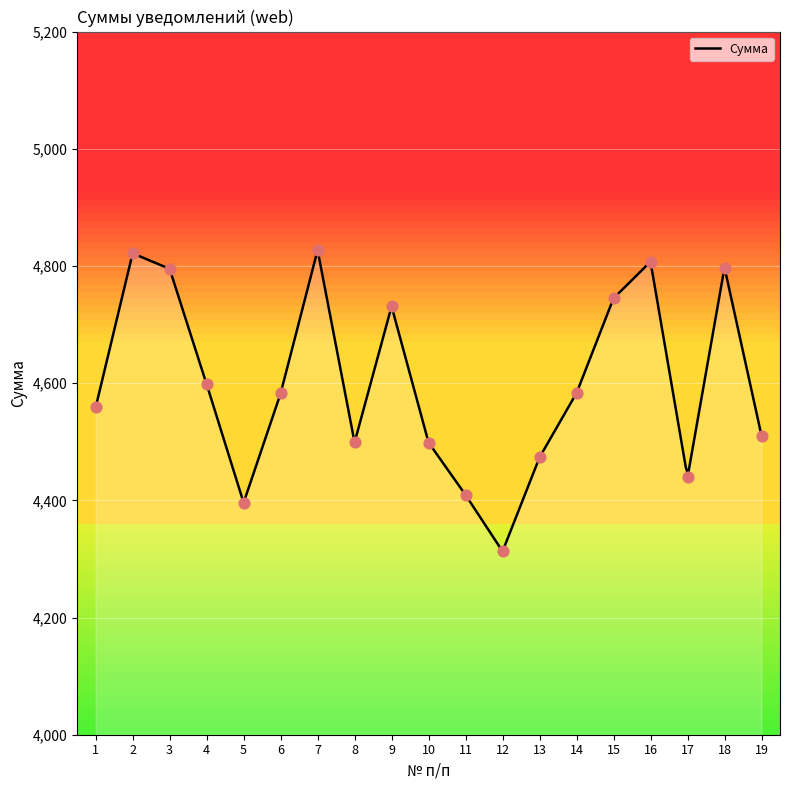

Approximately how many times larger is the value at 12 compared to 10?

1.0